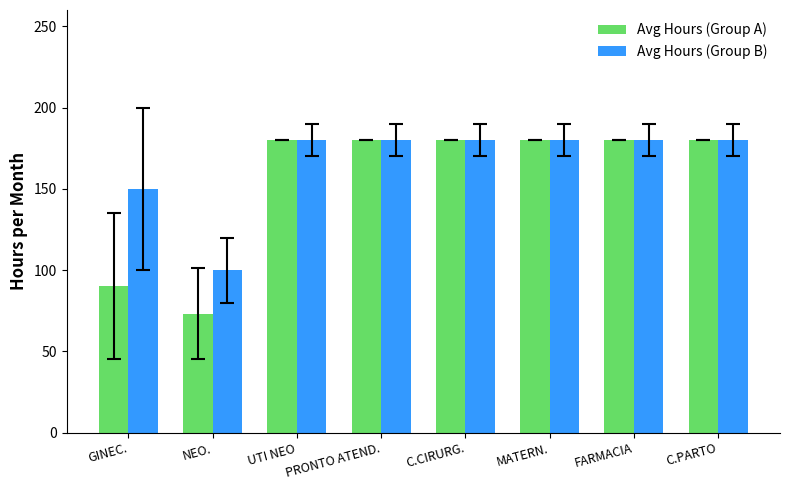

Does the chart contain any negative values?

No